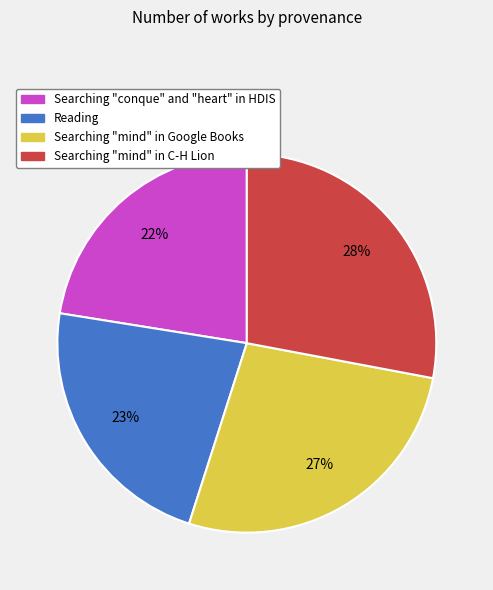

Is there a majority slice in this chart?

No